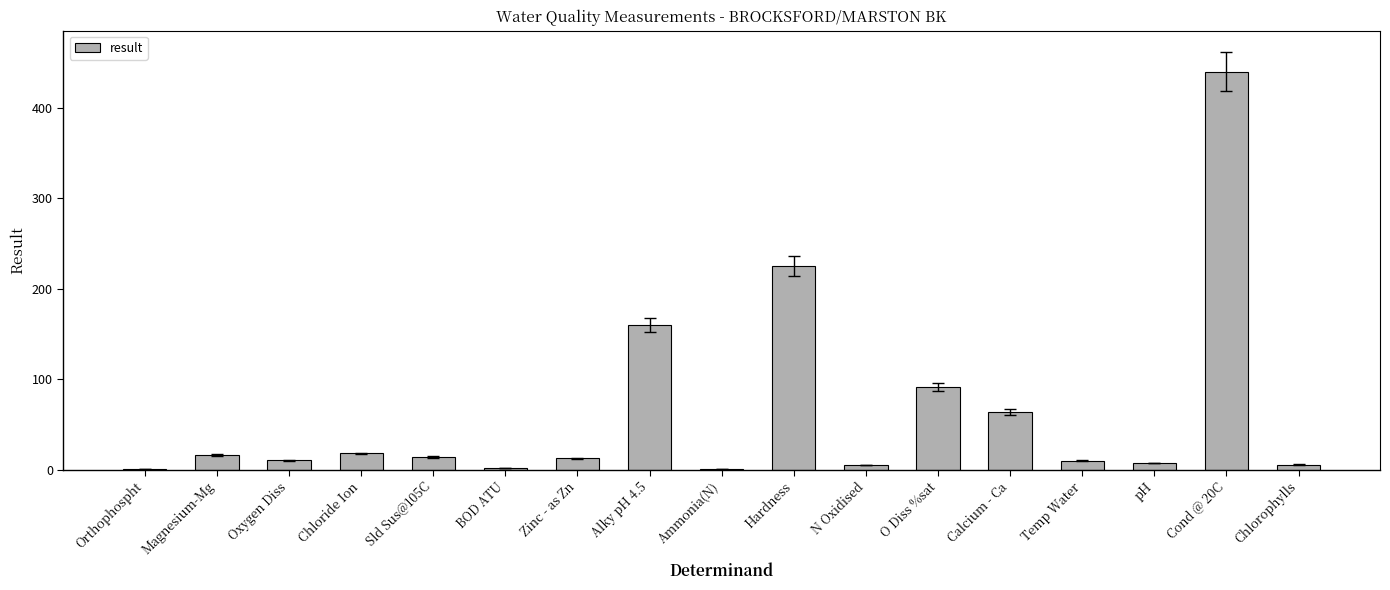

Which label corresponds to the largest value in the chart?

Cond @ 20C